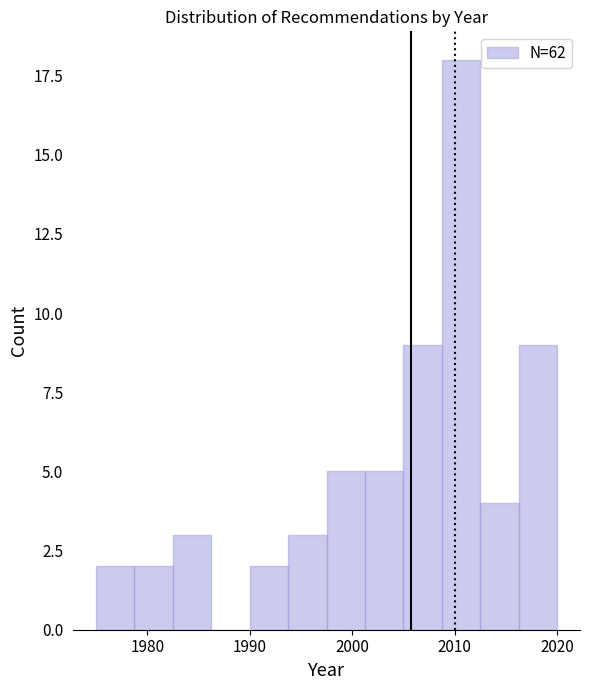

Read against the x-axis, roughly where is the centre of the tallest bar?

2011